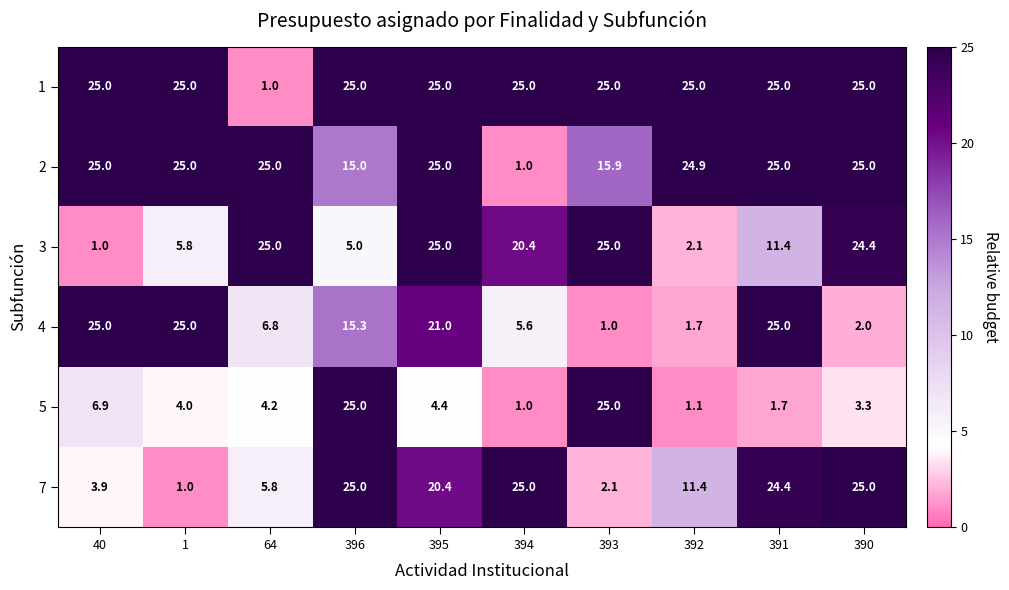

Count the number of data series in this chart.

6